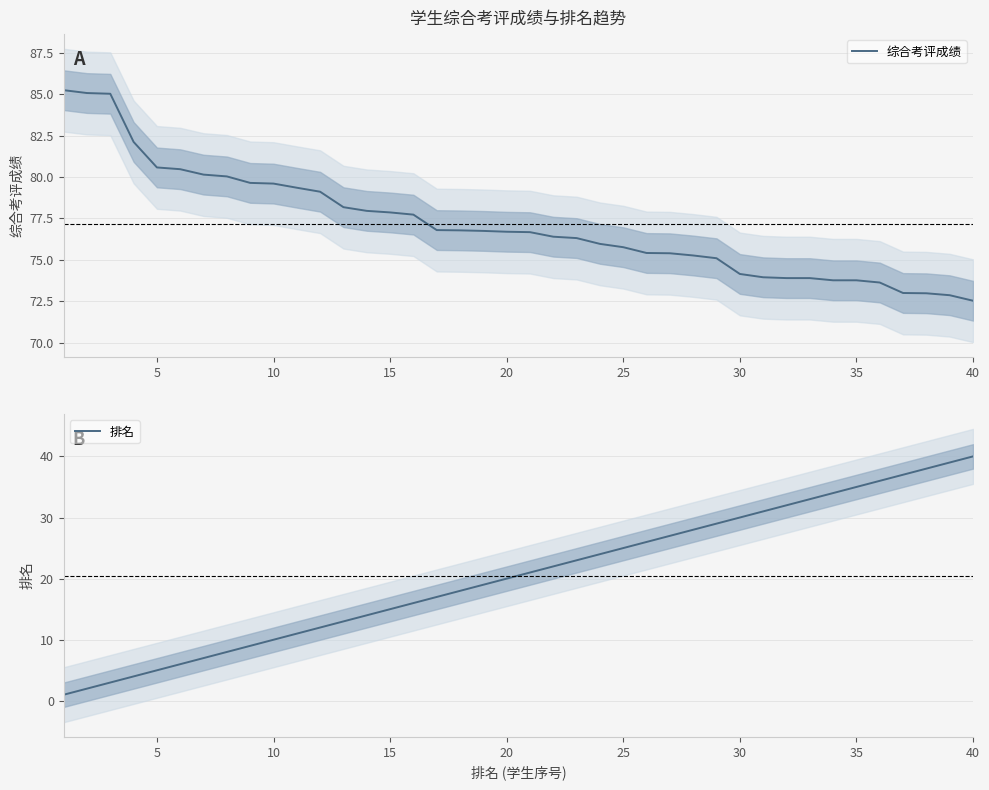

Is this an area chart (filled region under the line)?

No